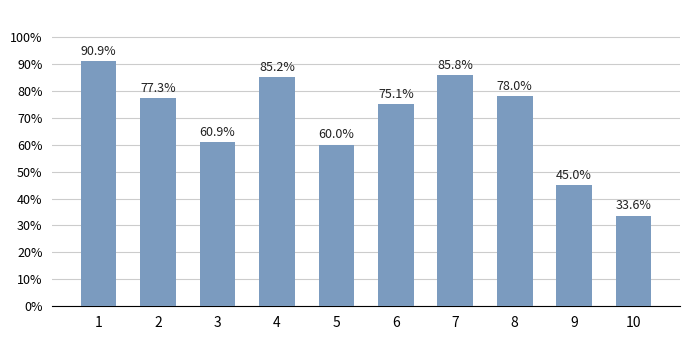

The chart shows a value of 33.6 at 10. True or false?

True